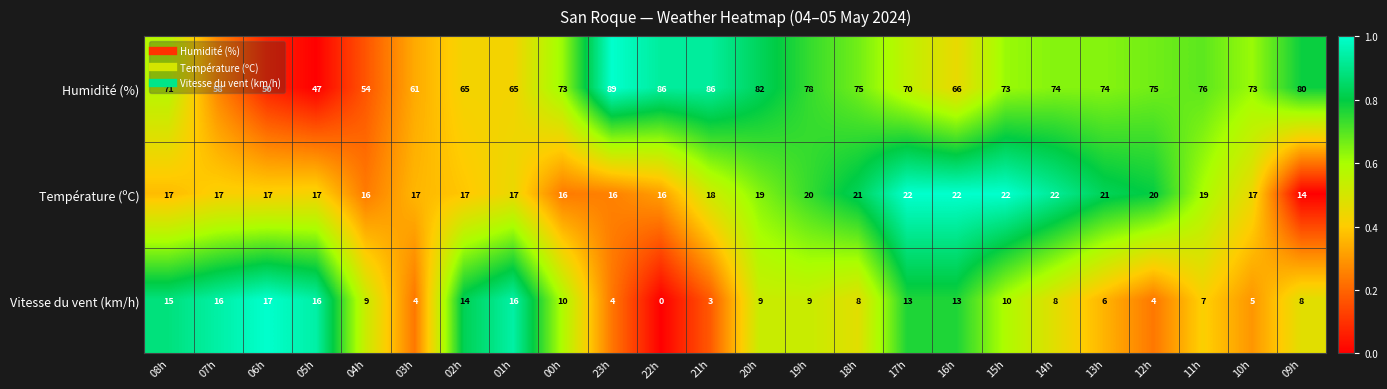

Rank the series by their maximum value, from highest to lowest.

Humidité (%), Température (ºC), Vitesse du vent (km/h)